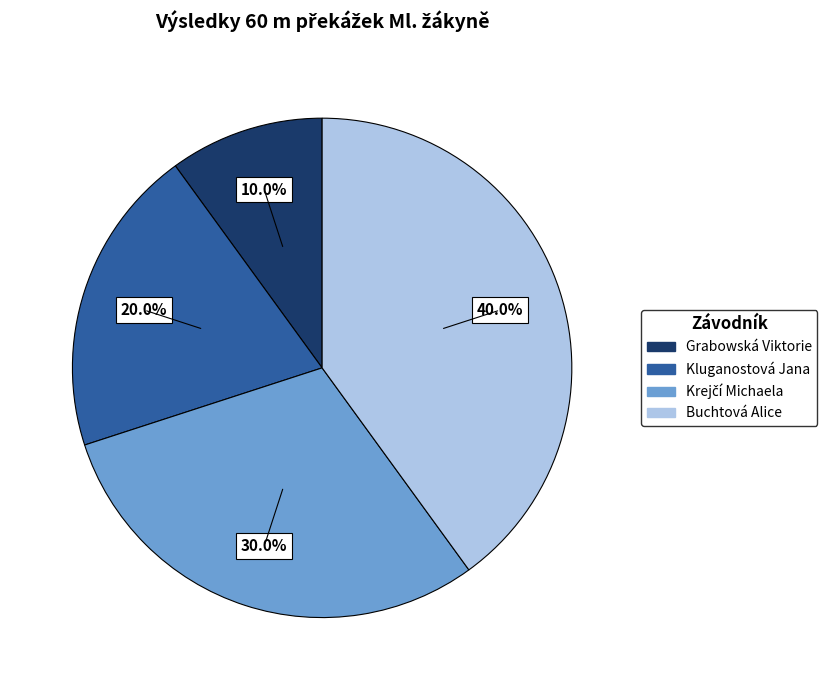

Is there a majority slice in this chart?

No